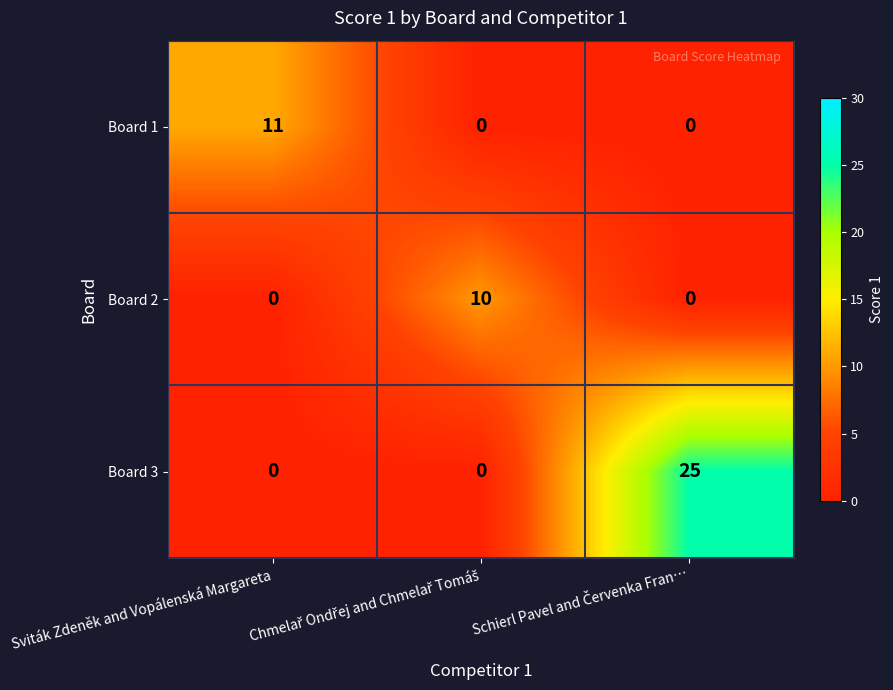

List the series in order of their peak value, lowest first.

Board 2, Board 1, Board 3